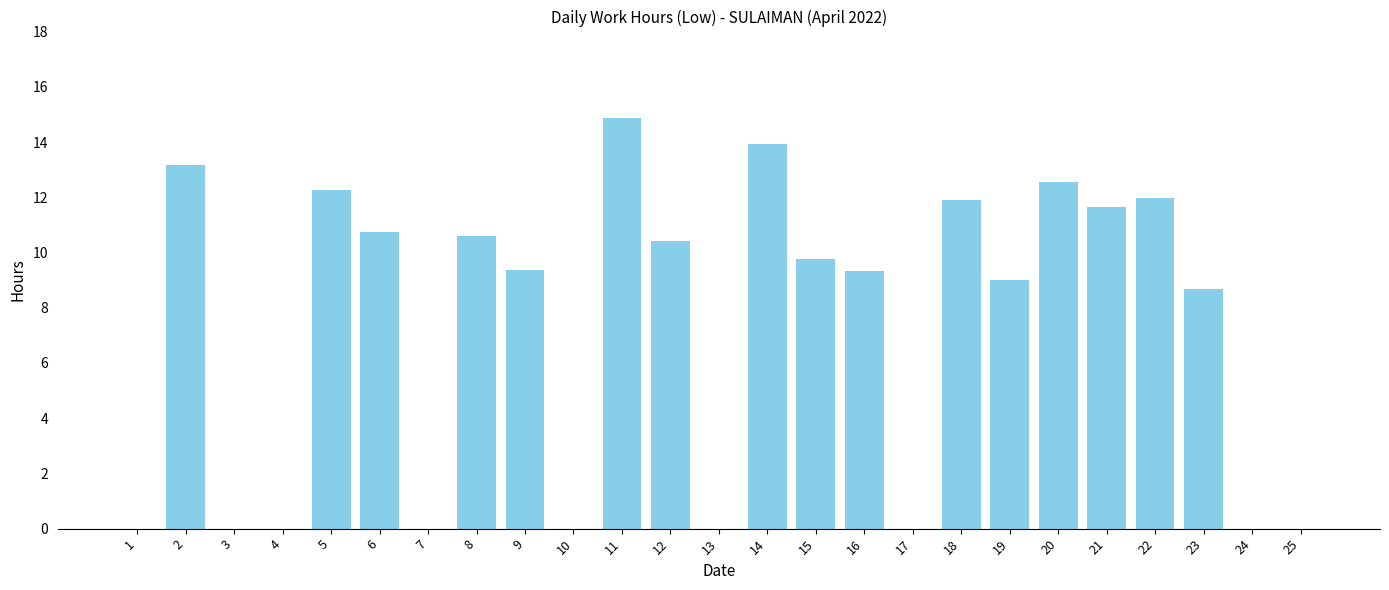

Are the bars grouped side by side (vs. stacked)?

No